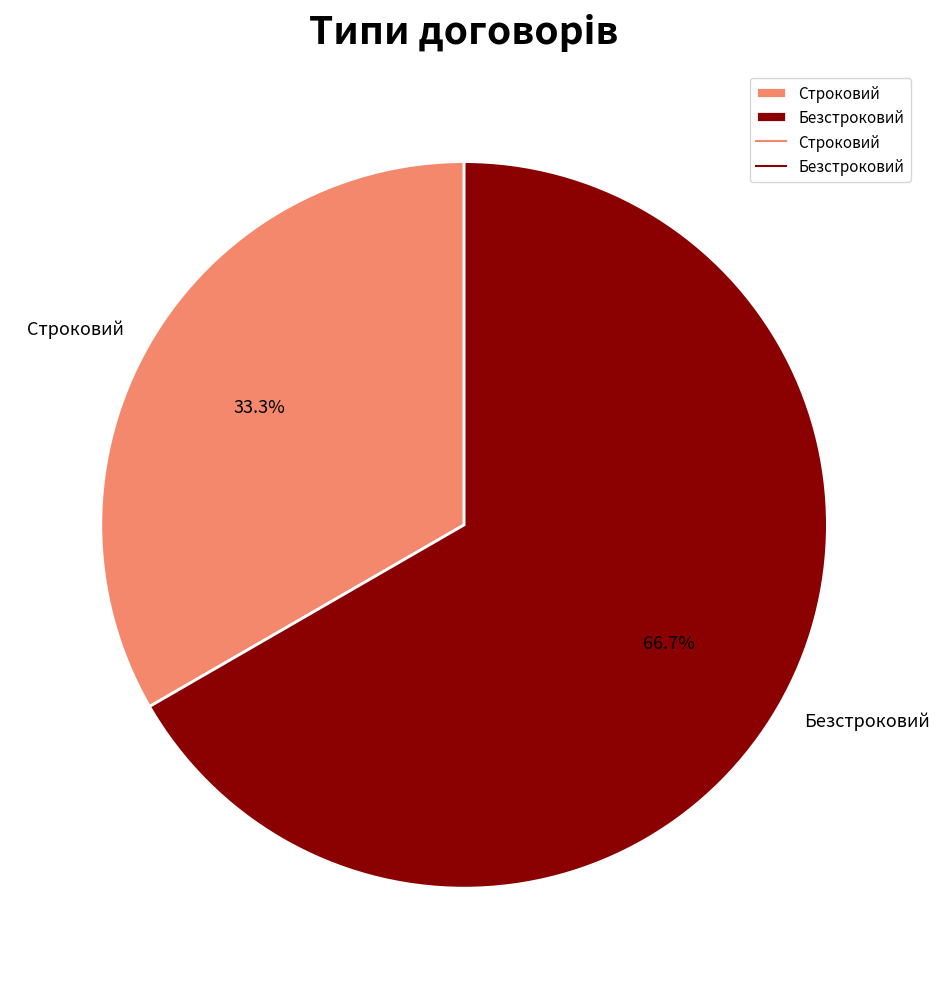

To the nearest percent, what is the difference between the Строковий and Безстроковий slice percentages?

33%